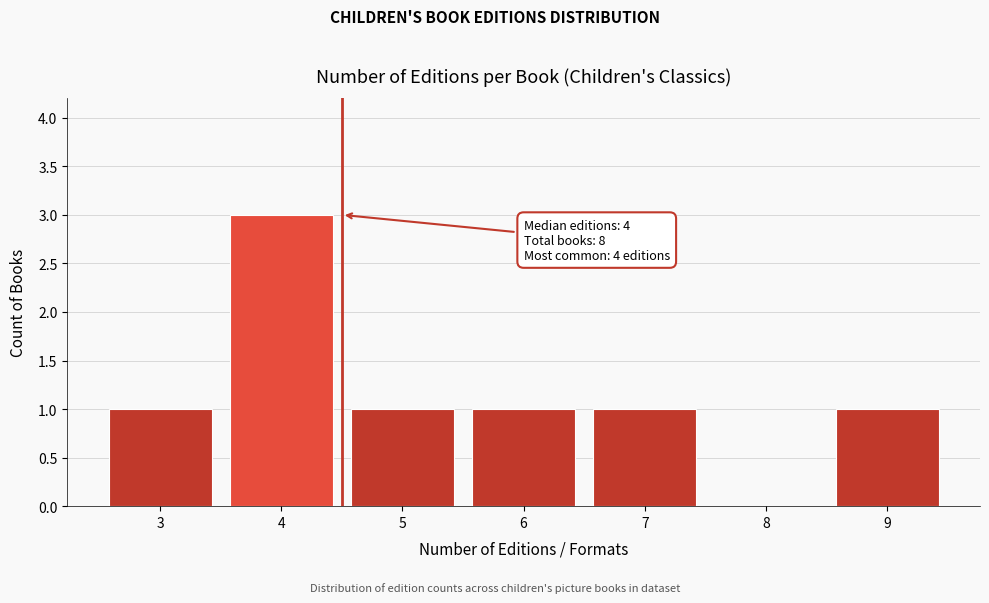

Reading left to right, list all the values displayed in this chart.

3=1	4=3	5=1	6=1	7=1	8=0	9=1